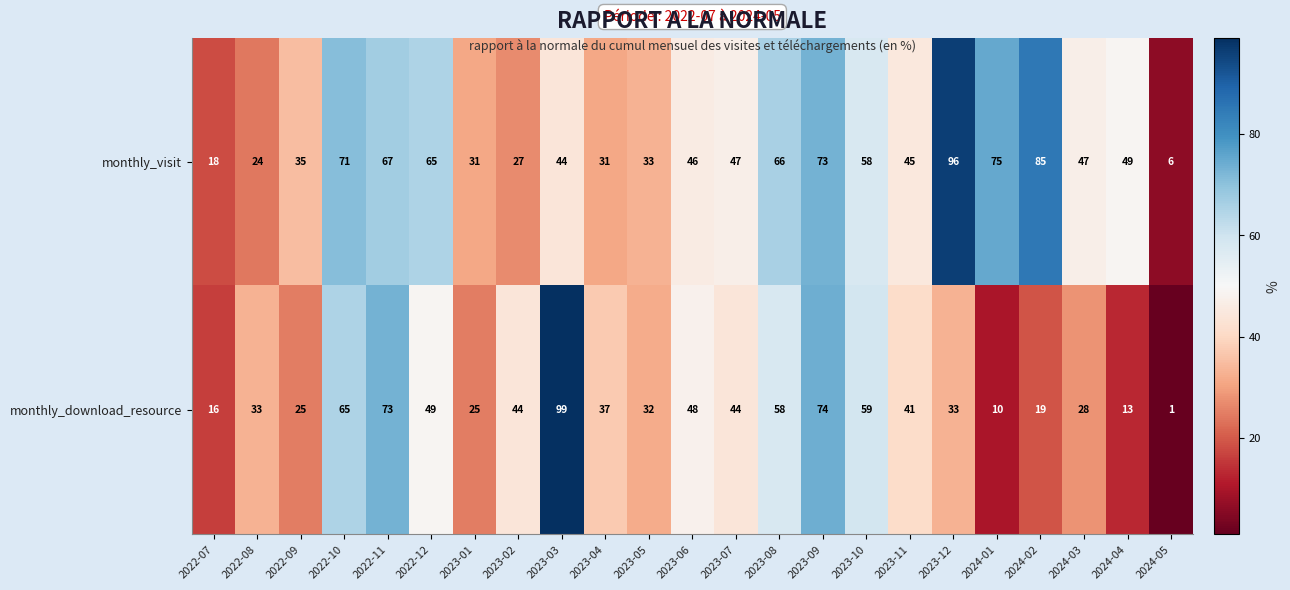

What is the total value across all series at 2024-01?

85